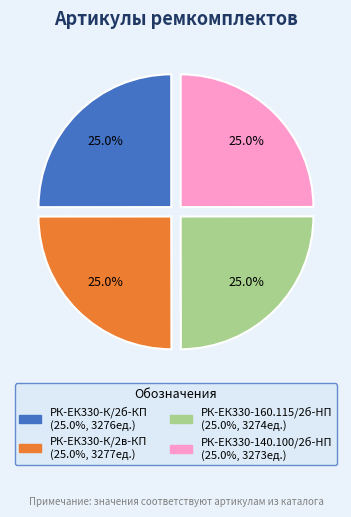

Is there a majority slice in this chart?

No